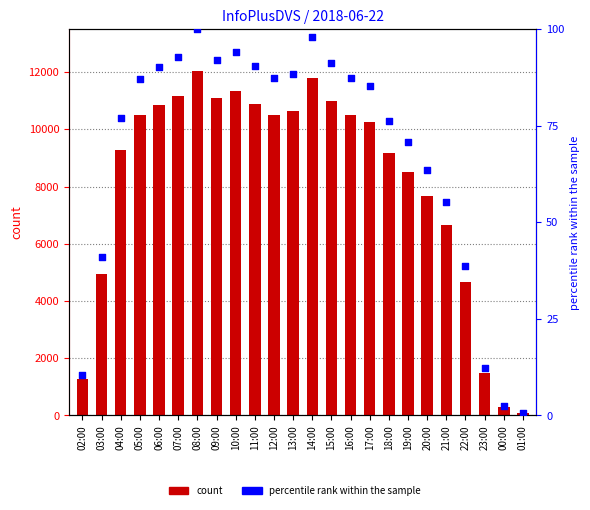

Which series has the widest spread of Y values?

col_3